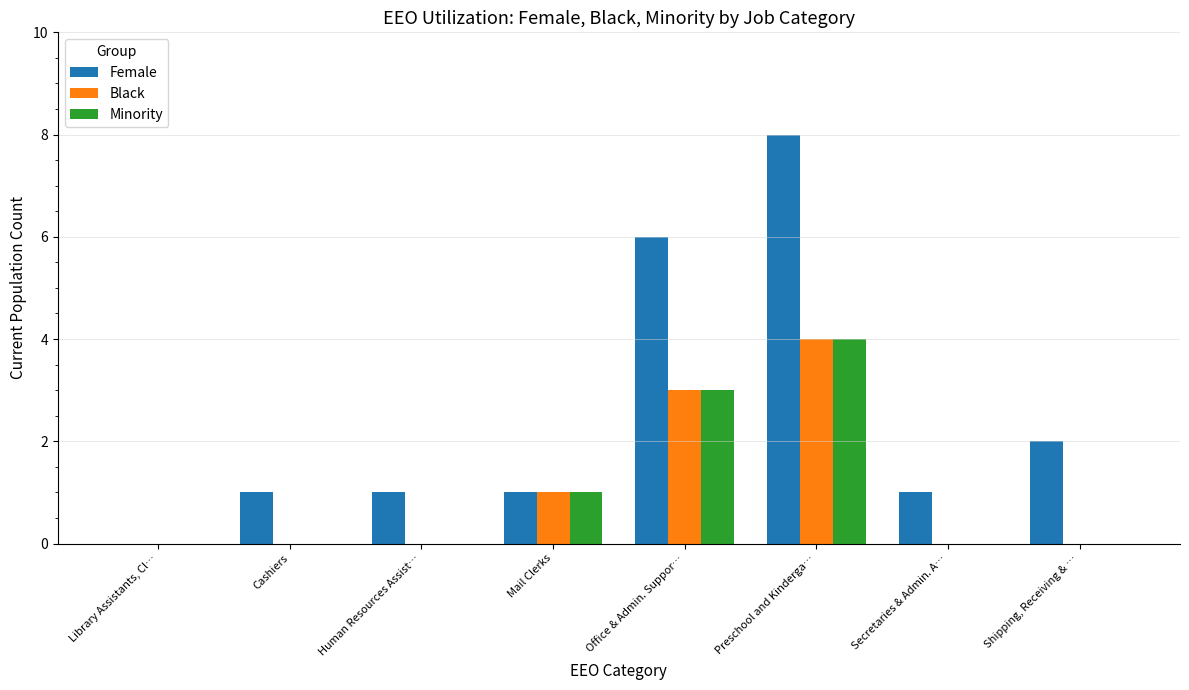

Reading left to right, extract all data points from this chart.

Female: Library Assistants, Cl…=0	Cashiers=1	Human Resources Assist…=1	Mail Clerks=1	Office & Admin. Suppor…=6	Preschool and Kinderga…=8	Secretaries & Admin. A…=1	Shipping, Receiving & …=2
Black: Library Assistants, Cl…=0	Cashiers=0	Human Resources Assist…=0	Mail Clerks=1	Office & Admin. Suppor…=3	Preschool and Kinderga…=4	Secretaries & Admin. A…=0	Shipping, Receiving & …=0
Minority: Library Assistants, Cl…=0	Cashiers=0	Human Resources Assist…=0	Mail Clerks=1	Office & Admin. Suppor…=3	Preschool and Kinderga…=4	Secretaries & Admin. A…=0	Shipping, Receiving & …=0